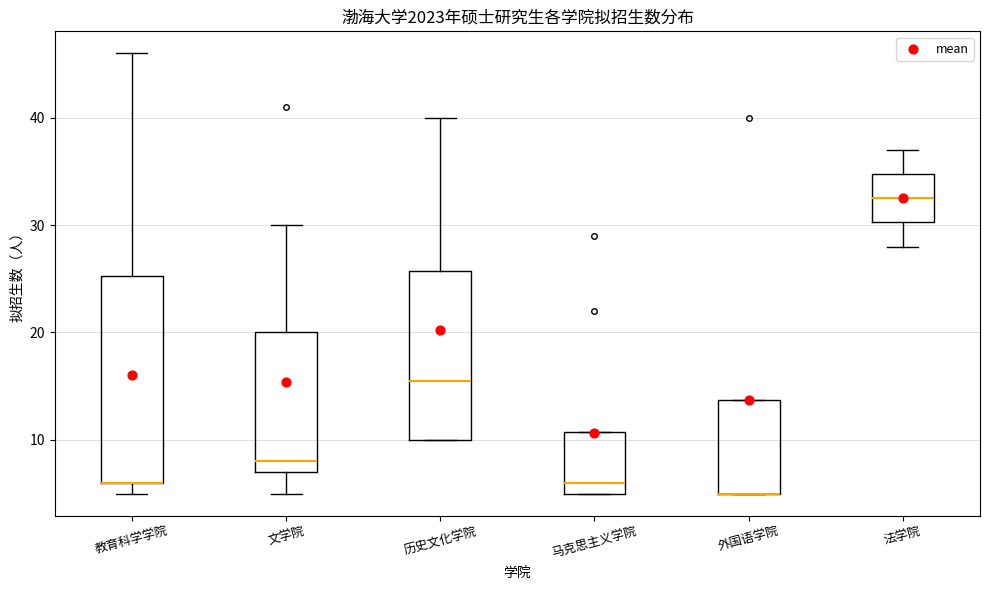

Reading left to right, transcribe this box plot: for each box, give where its median line is, the range the box spans, and where its two whiskers end, as read against the y-axis. The values are not printed on the chart, so give them approximately, as read against the axis.

教育科学学院: median 6 (drawn on the box's lower edge), box 6 to 25, whiskers 5 to 46
文学院: median 8, box 7 to 20, whiskers 5 to 30
历史文化学院: median 16, box 10 to 26, whiskers 10 to 40
马克思主义学院: median 6, box 5 to 11, whiskers 5 to 11
外国语学院: median 5 (drawn on the box's lower edge), box 5 to 14, whiskers 5 to 14
法学院: median 33, box 30 to 35, whiskers 28 to 37